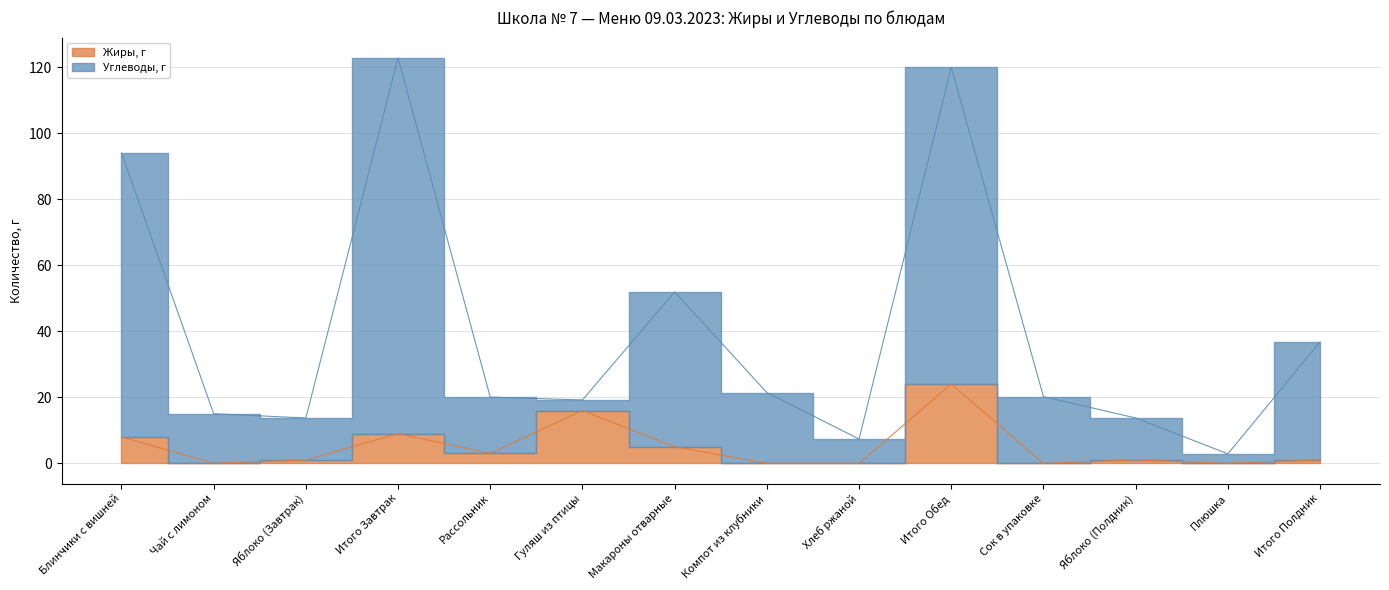

What is the average value of the Углеводы, г series?

40.0